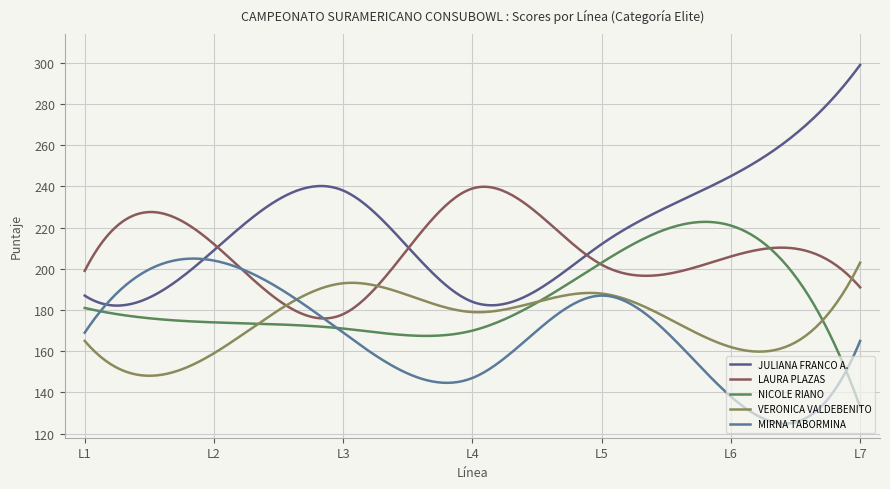

What is the value of the VERONICA VALDEBENITO point at the 3rd from the left?

193